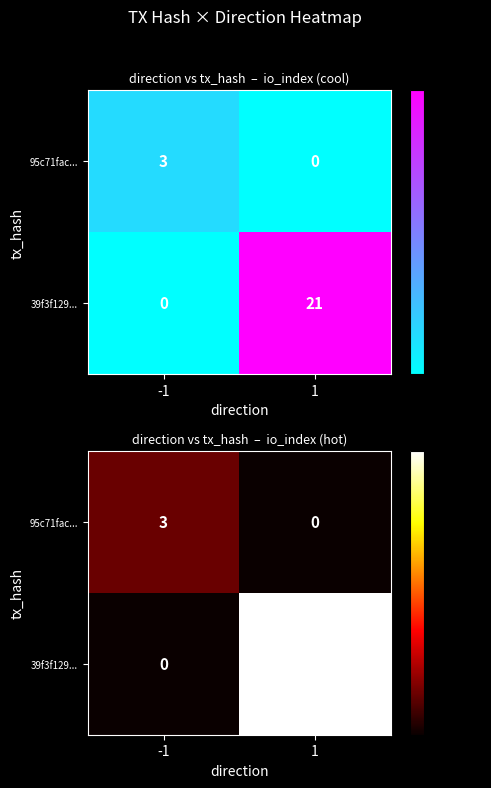

The value of 95c71fac... at 1 is 1. True or false?

False